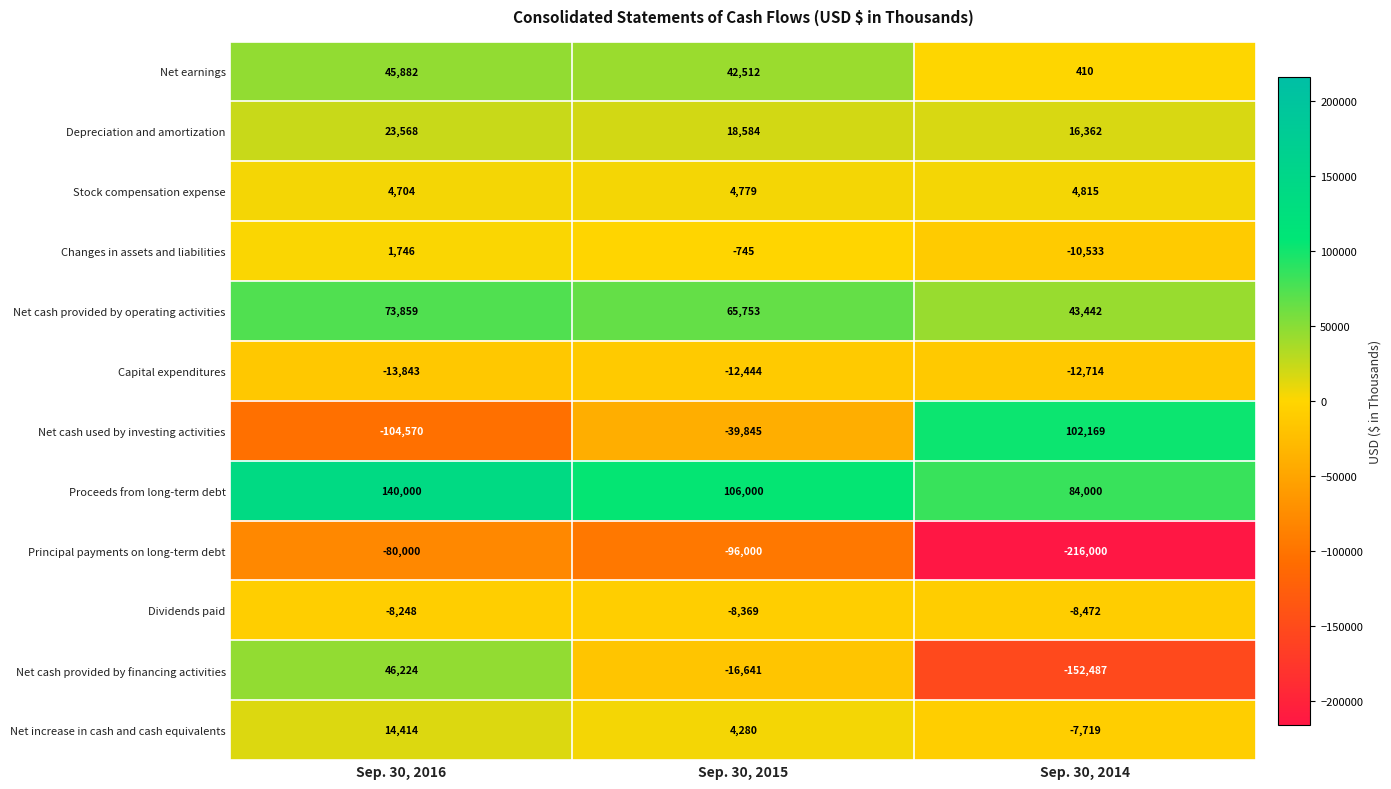

What is the total value across all series at Sep. 30, 2015?

67864